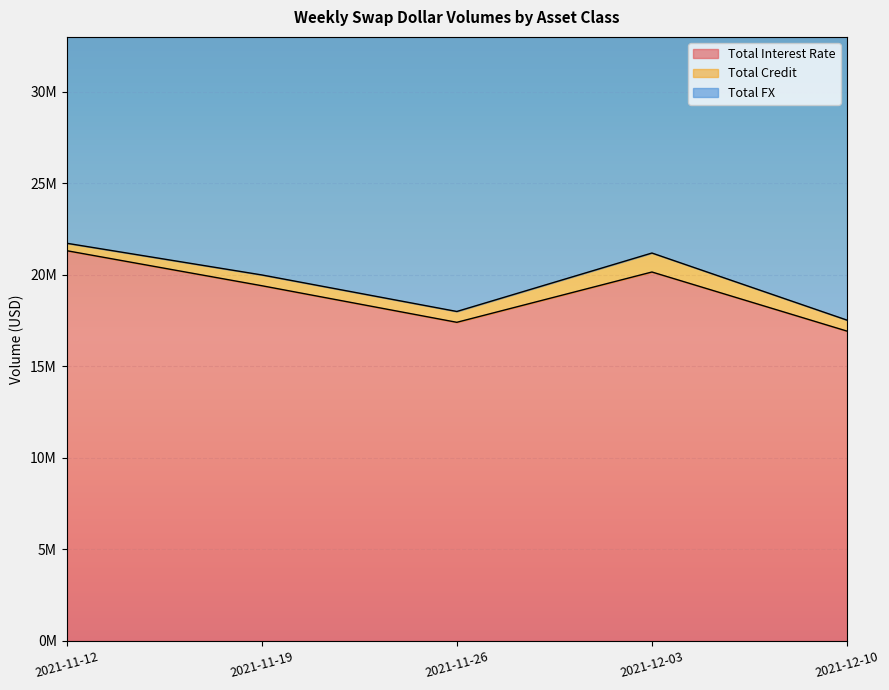

At which label is Total Credit closest to 721258?

2021-12-10